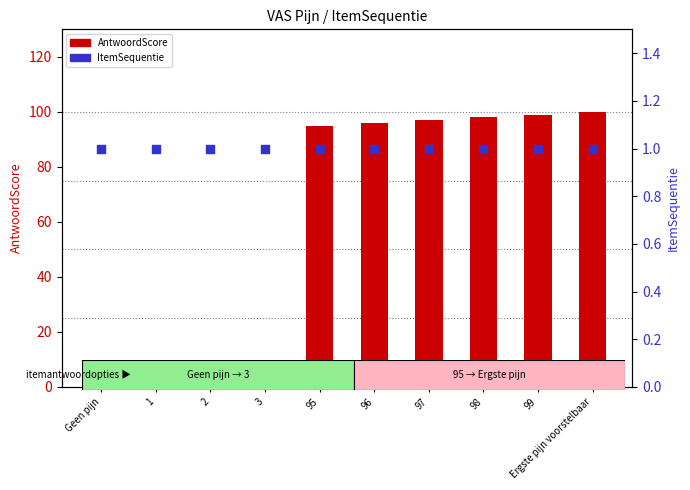

Which series has the largest total across all categories?

AntwoordScore